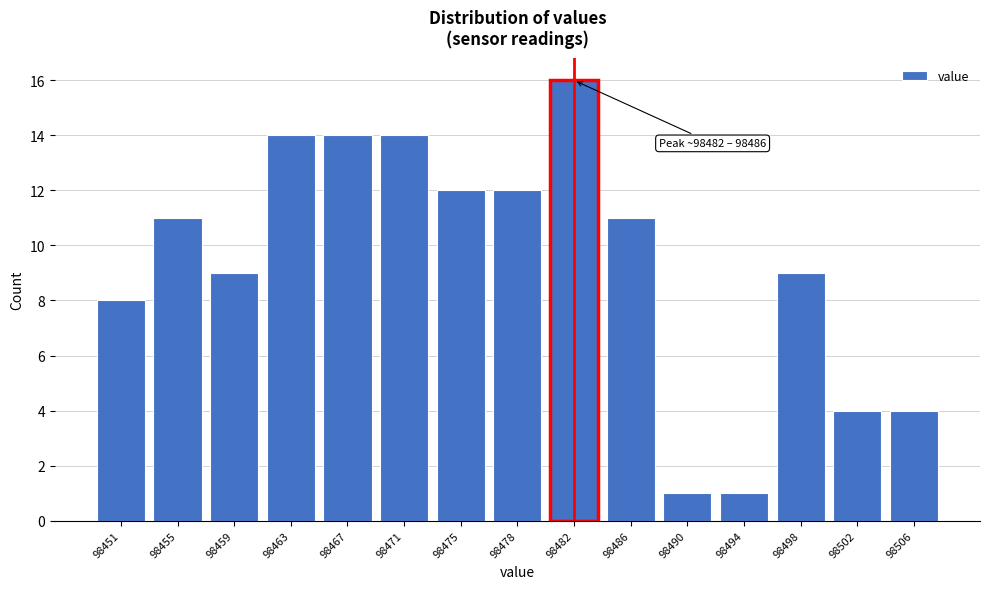

Reading left to right, transcribe all the data shown in this chart.

8	11	9	14	14	14	12	12	16	11	1	1	9	4	4